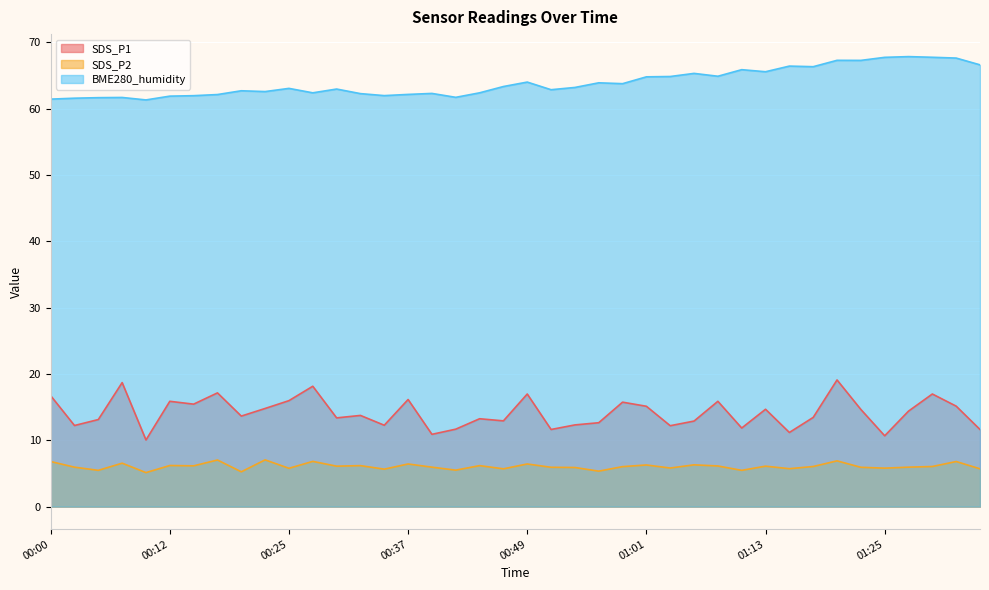

What is the greatest value displayed?

67.8